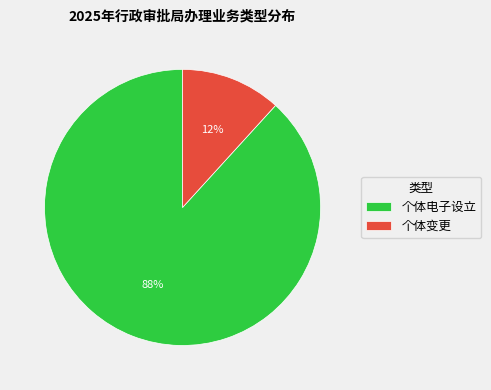

Do 个体电子设立 and 个体变更 together represent more than half of the pie?

Yes